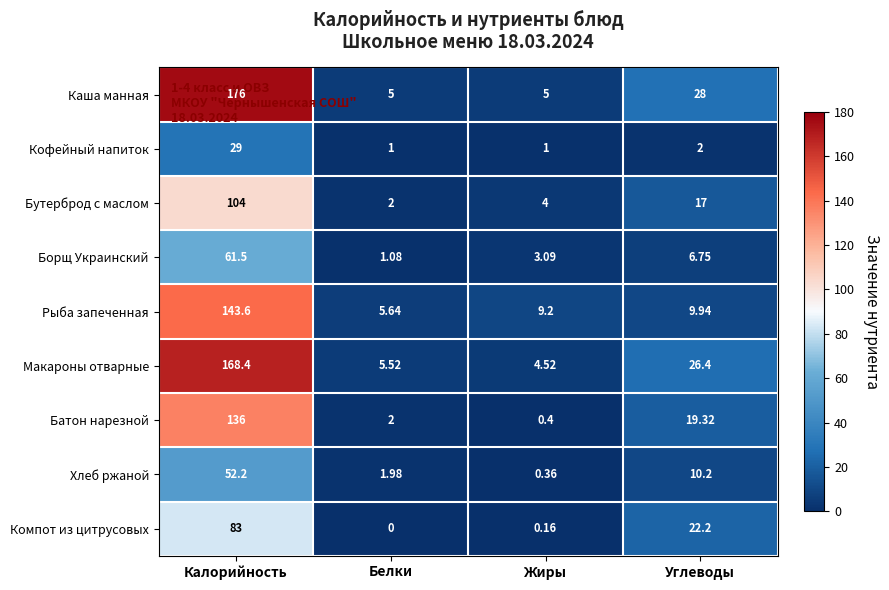

Count the number of categories in the chart.

4